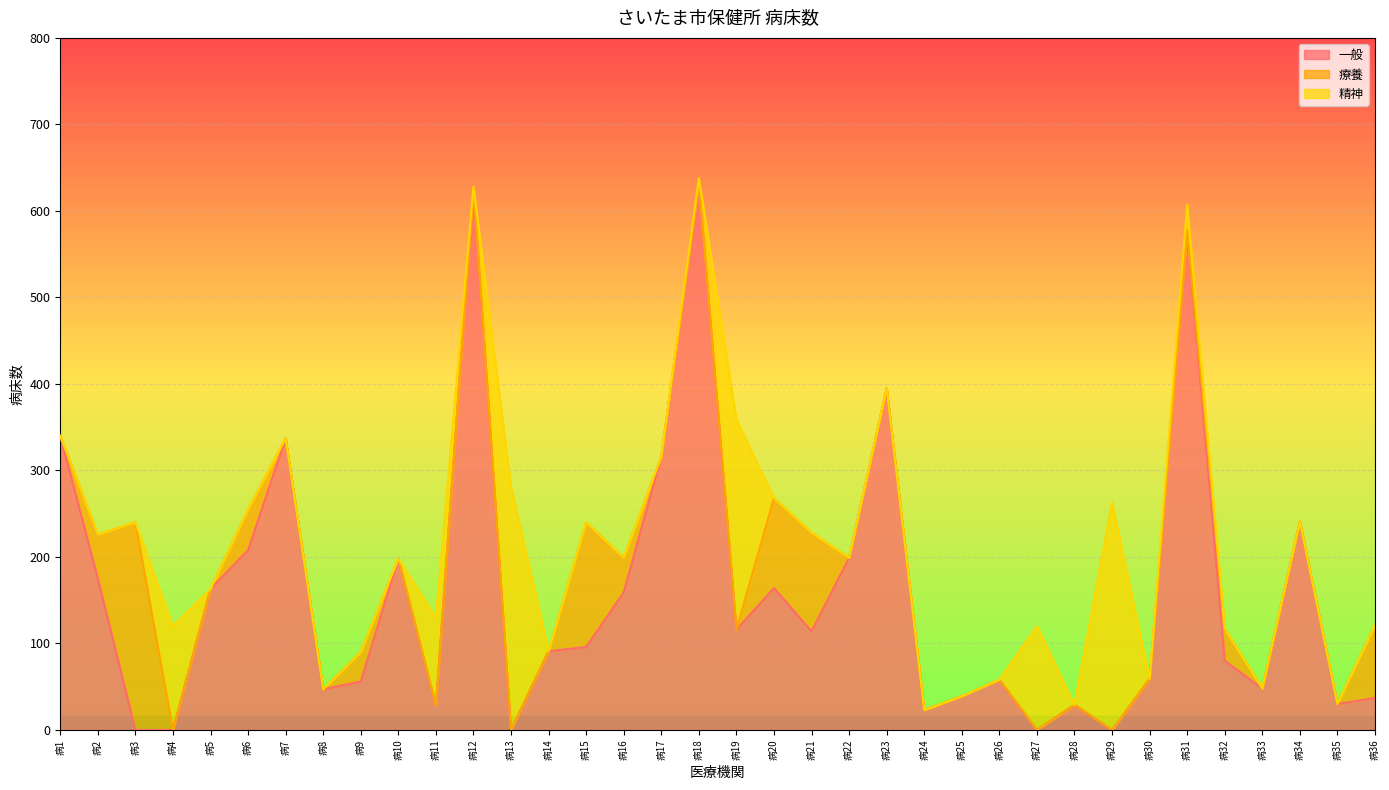

At 病31, list the series in order from largest to smallest.

一般, 精神, 療養